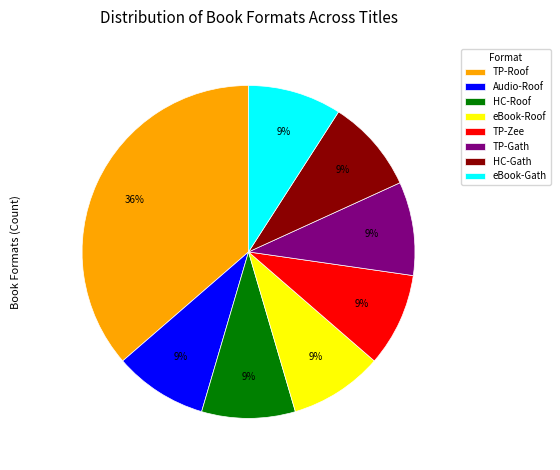

To the nearest percent, what is the combined percentage of HC-Roof and HC-Gath?

18%